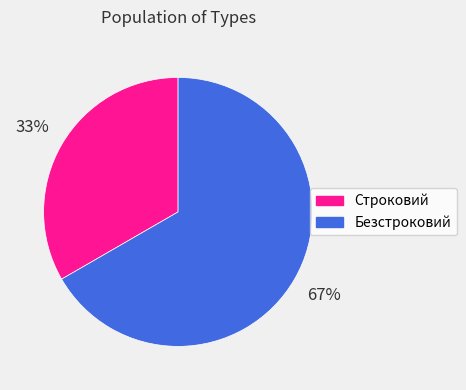

To the nearest percent, what portion does Безстроковий represent?

67%